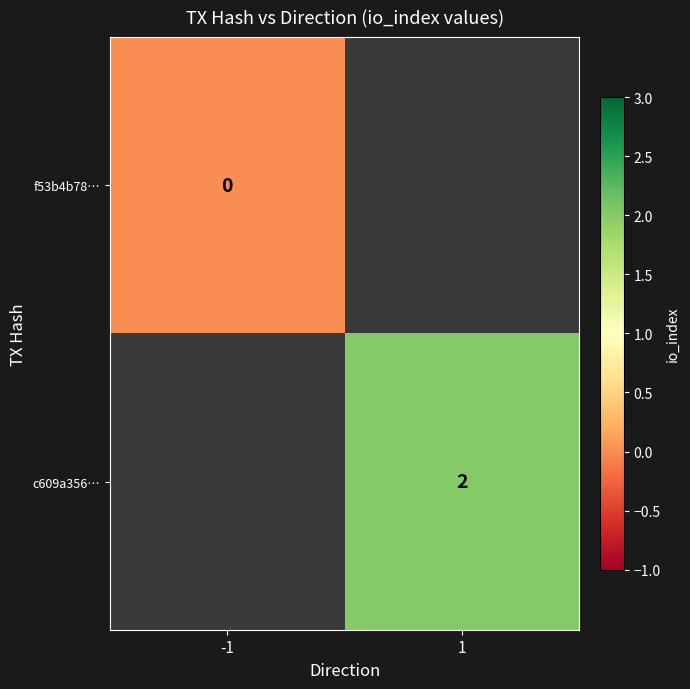

At how many categories does at least one series exceed 0?

1